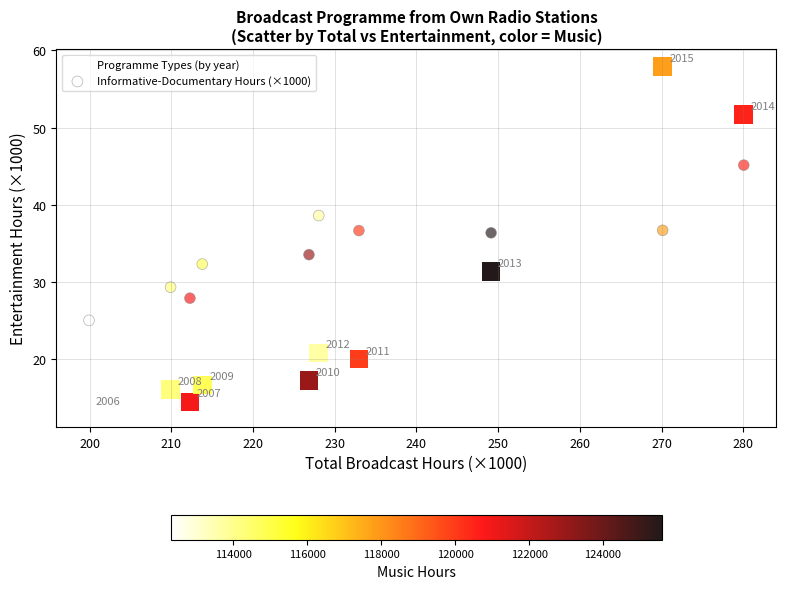

Count the number of points in this scatter plot.

20